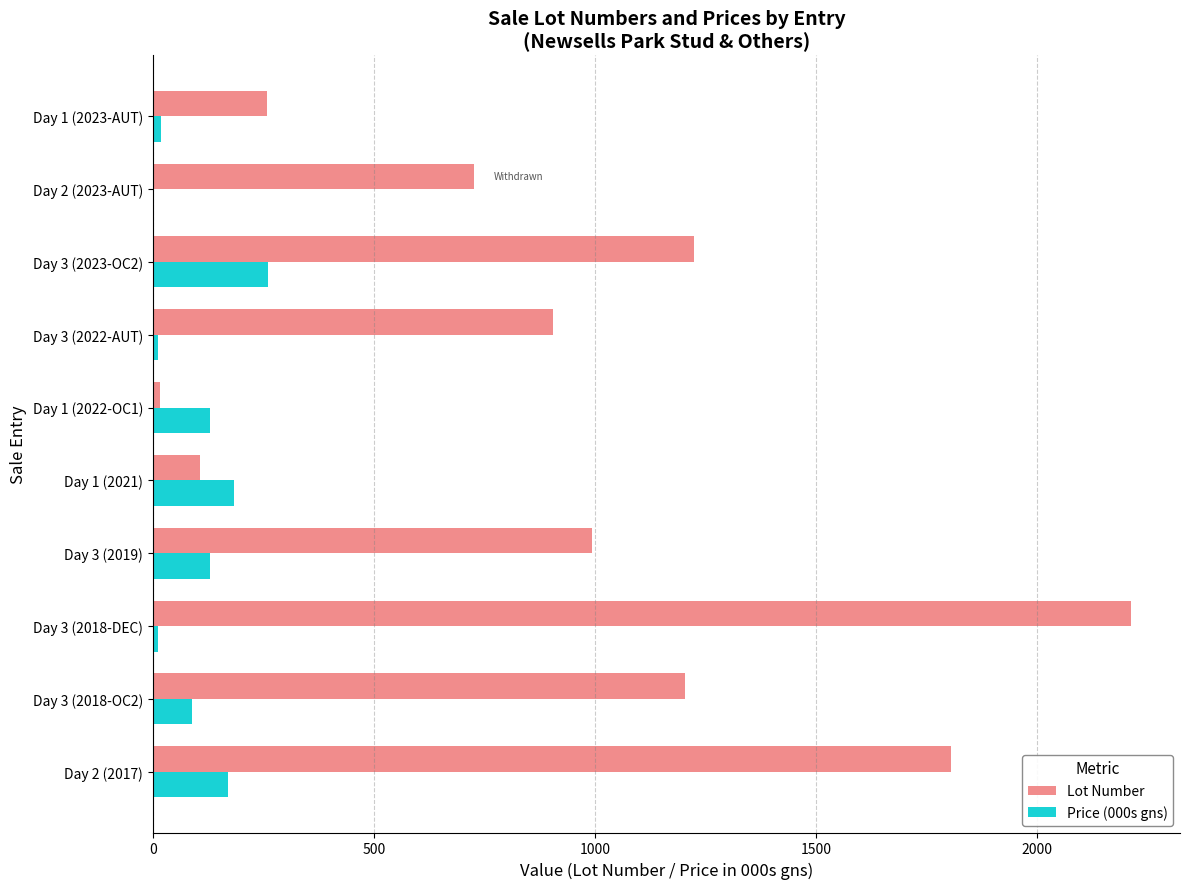

True or false: Price (000s gns) has a value of 170 at Day 2 (2017).

True